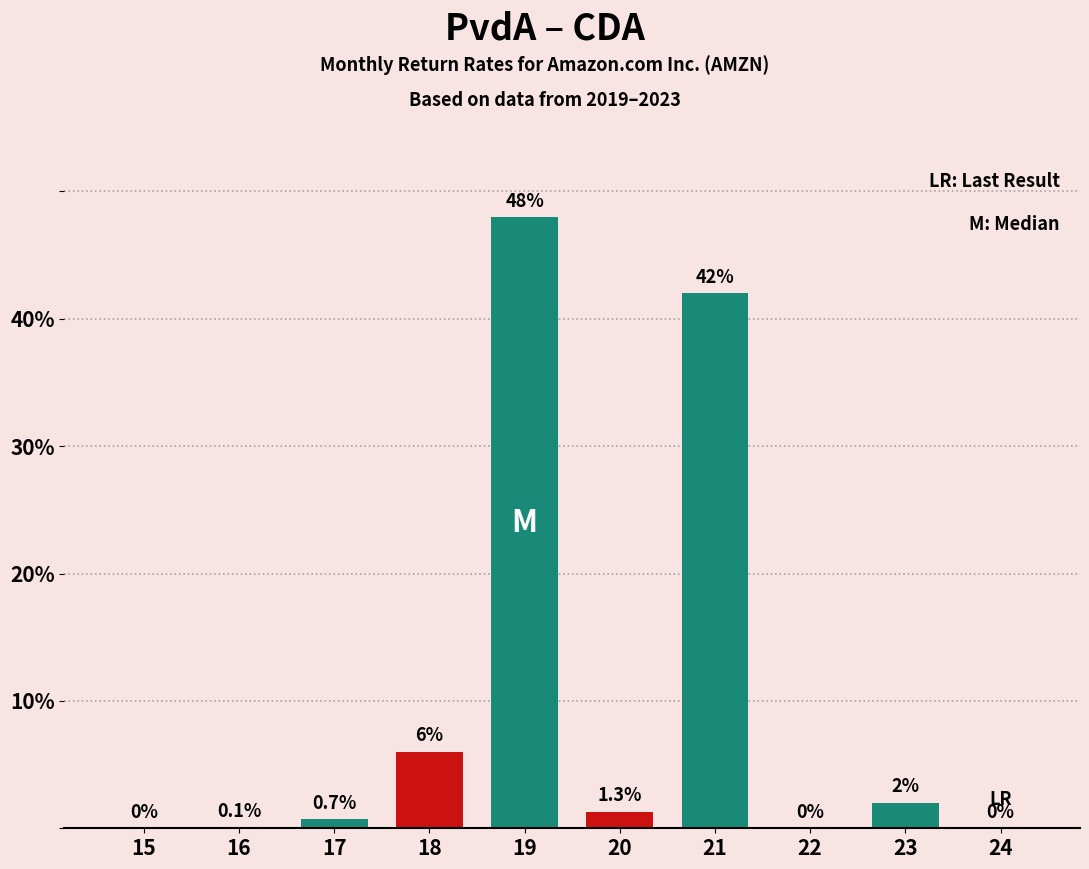

True or false: the data shows 48.0 at 19.

True